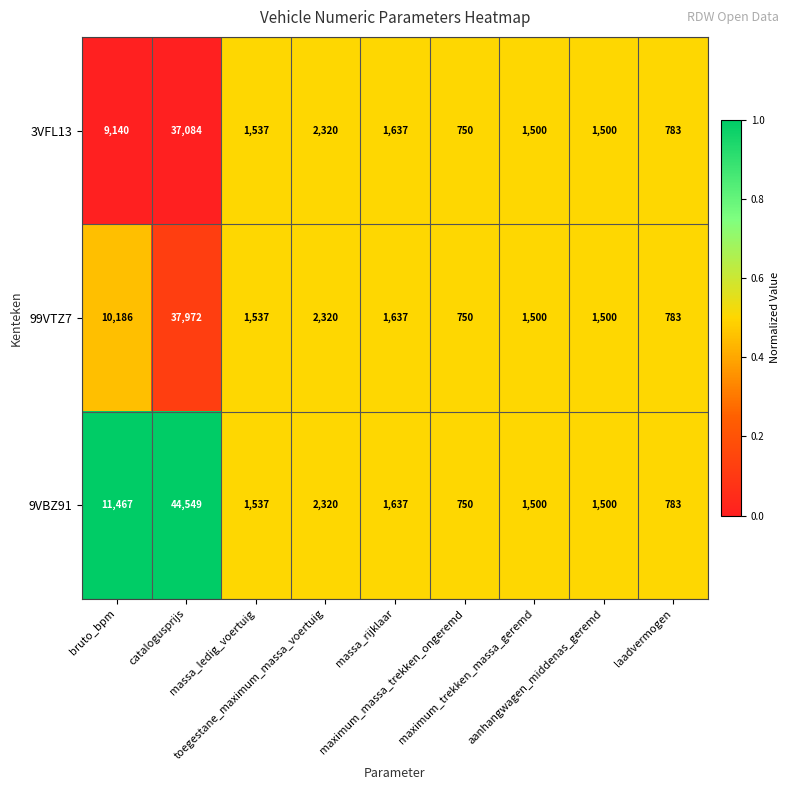

What is the average value of the 99VTZ7 series?

6465